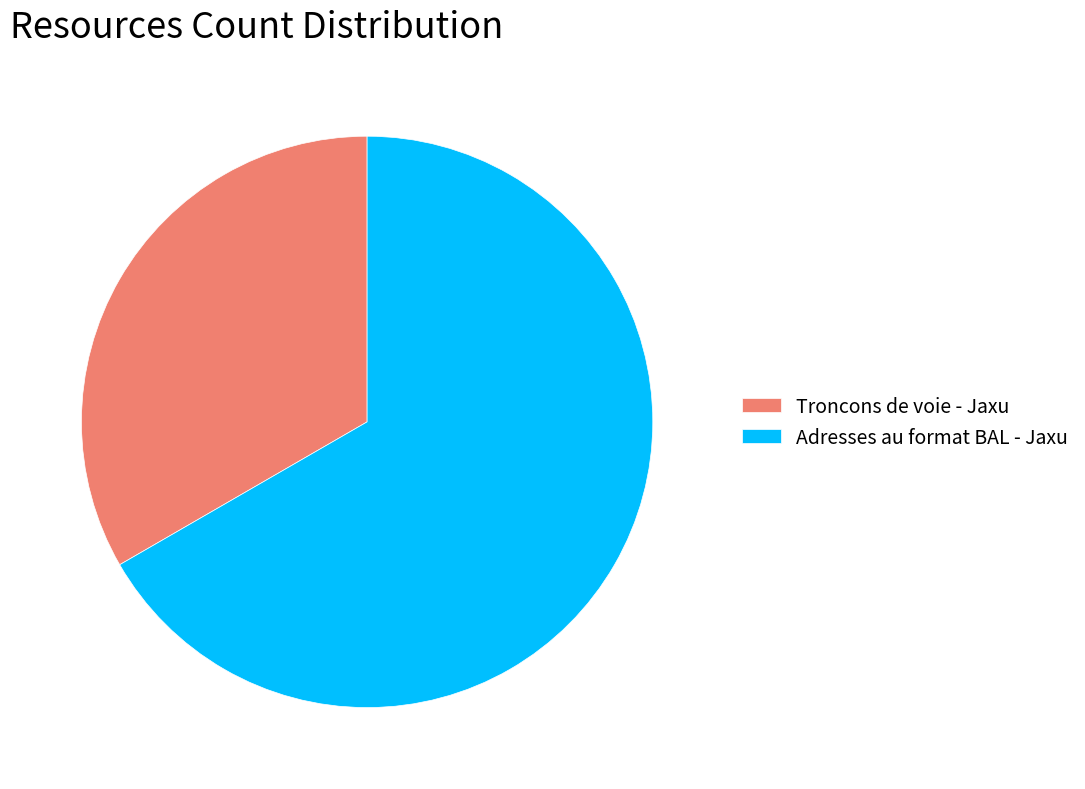

Is there any slice that represents more than half of the pie?

Yes